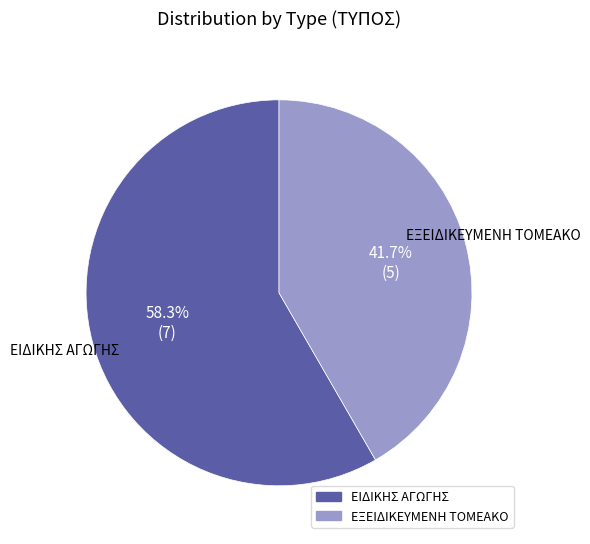

What percentage is the ΕΙΔΙΚΗΣ ΑΓΩΓΗΣ slice, to the nearest percent?

58%